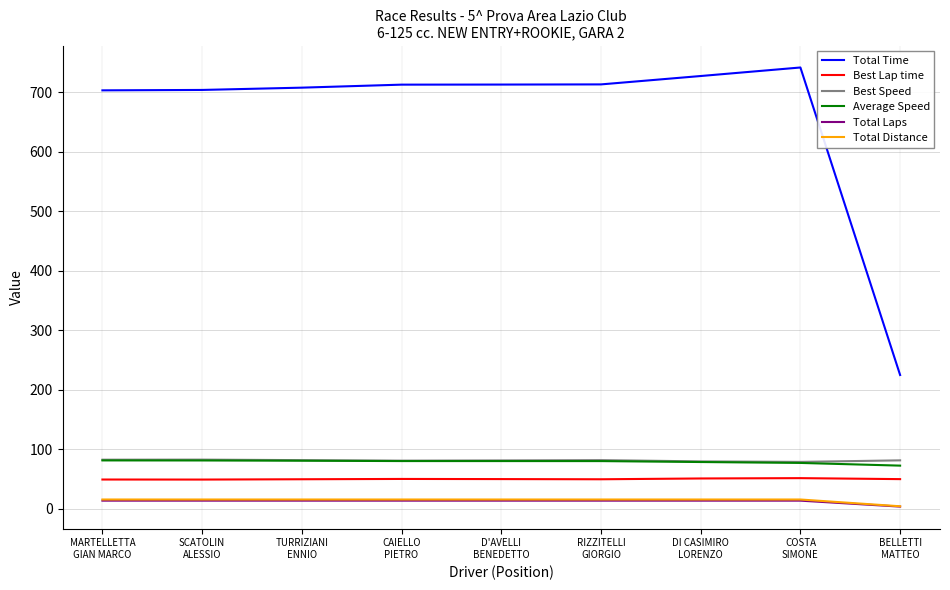

What is the difference between the second highest and minimum values in the Best Lap time series?

1.8